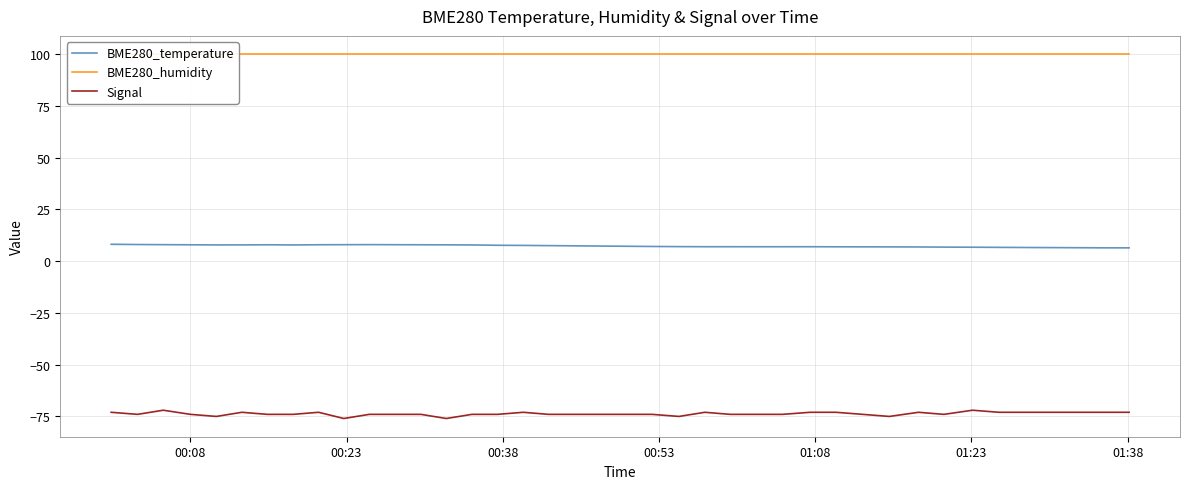

True or false: BME280_temperature and Signal cross at least once.

False